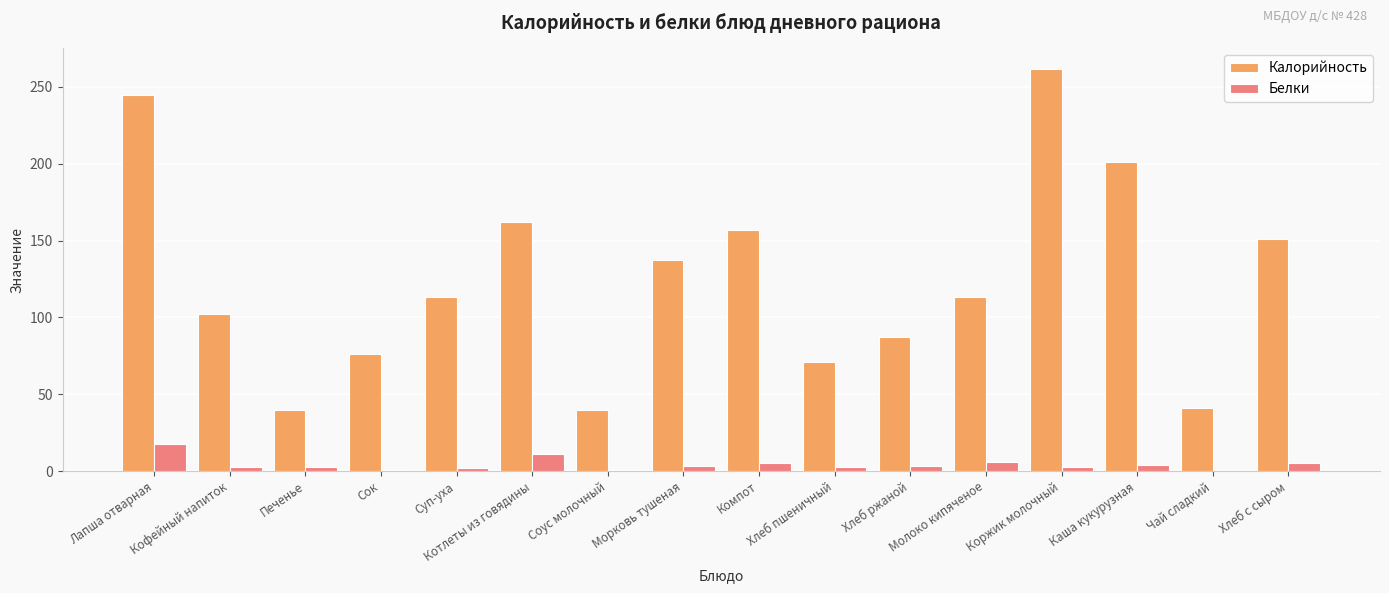

Which series has the largest total across all categories?

Калорийность